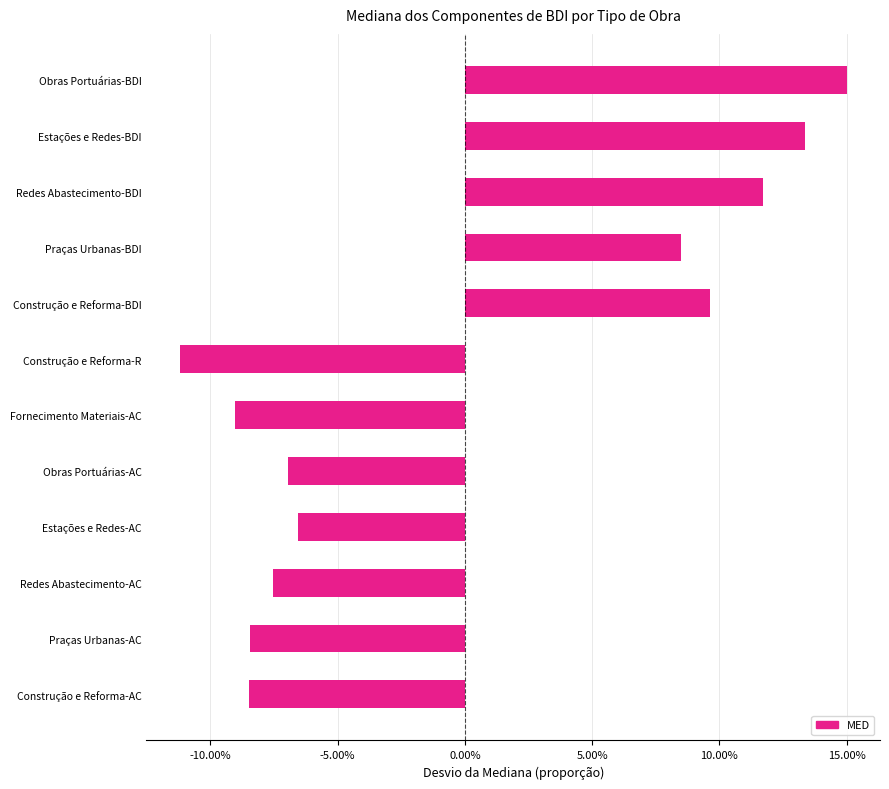

Are the bars horizontal?

Yes